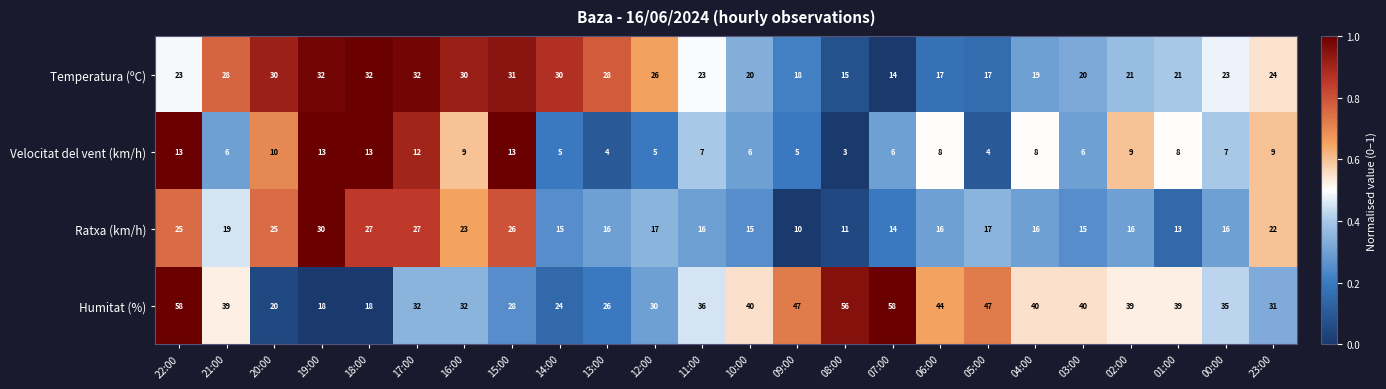

Where does the Humitat (%) series first go above 39?

22:00